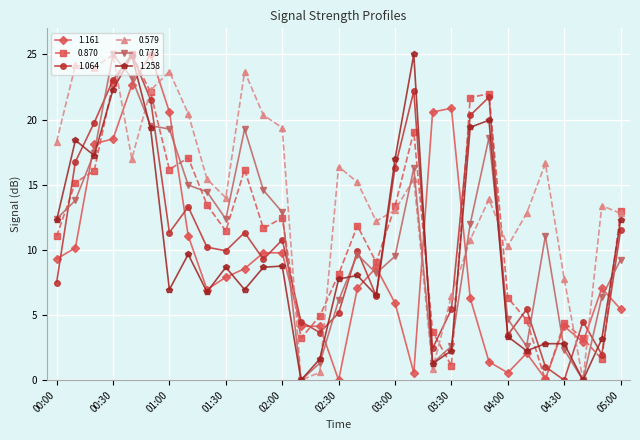

How many categories are shown in the chart?

31